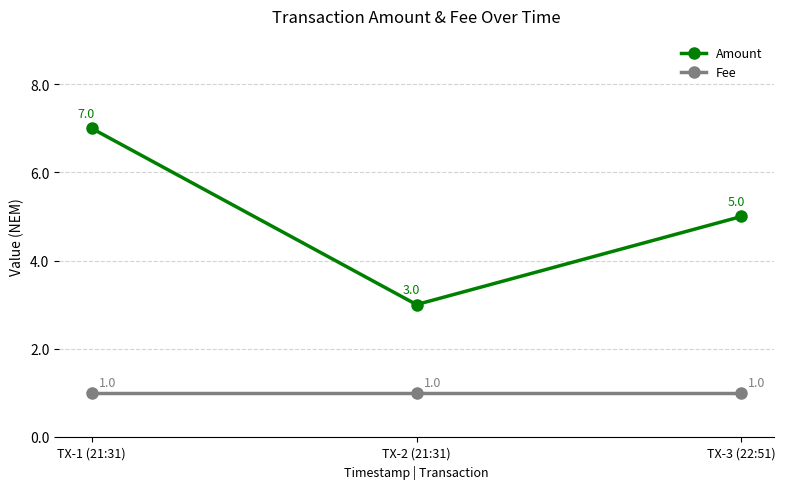

What is the average value of the Amount series?

5